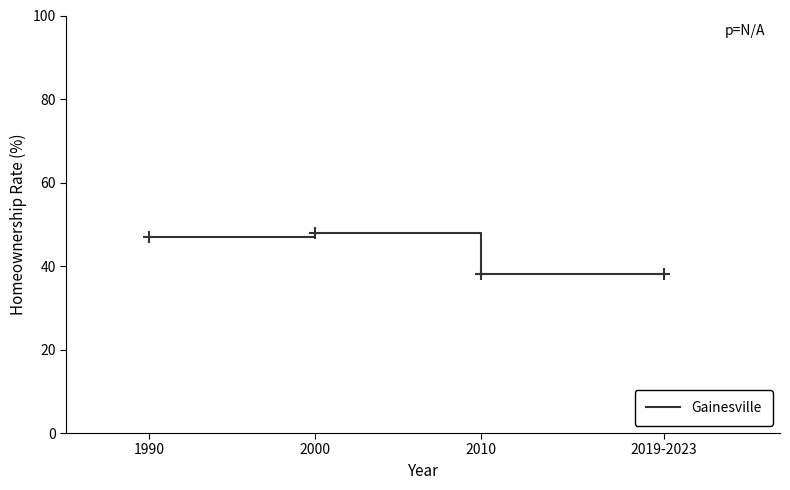

Is it true that the value at 2019-2023 is 55?

False